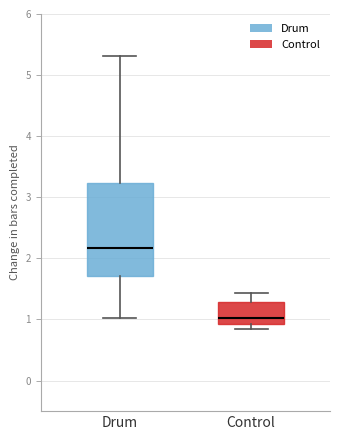

Which box is the tallest, from its lower edge to its upper edge?

Drum